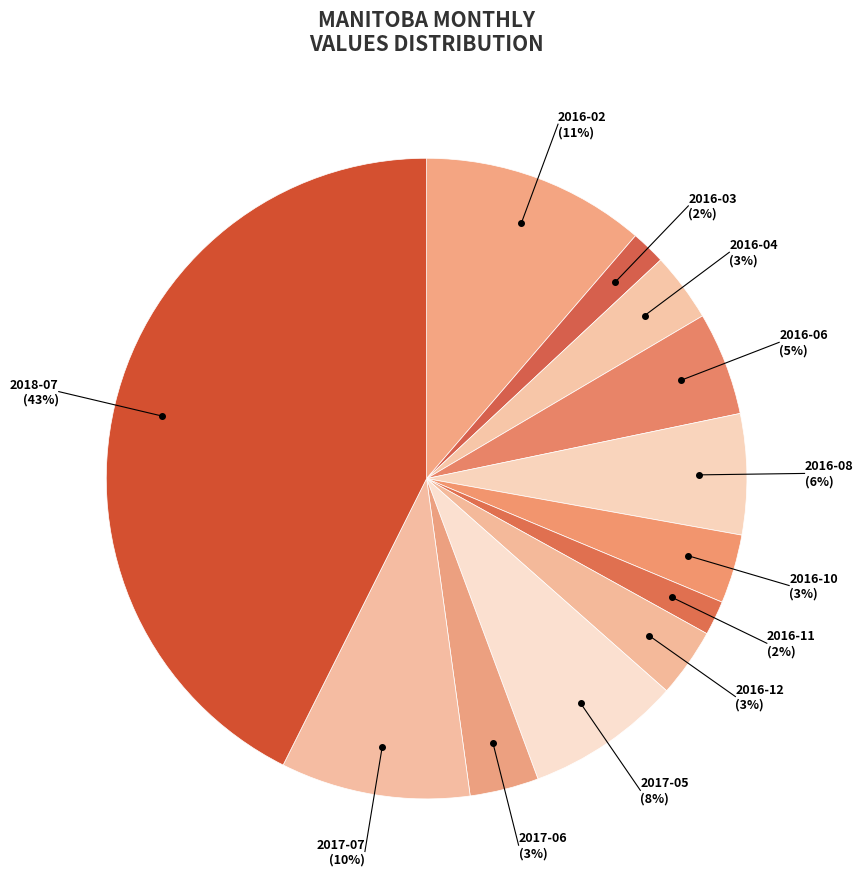

Rank the categories by value from highest to lowest.

2018-07, 2016-02, 2017-07, 2017-05, 2016-08, 2016-06, 2016-04, 2016-10, 2016-12, 2017-06, 2016-03, 2016-11